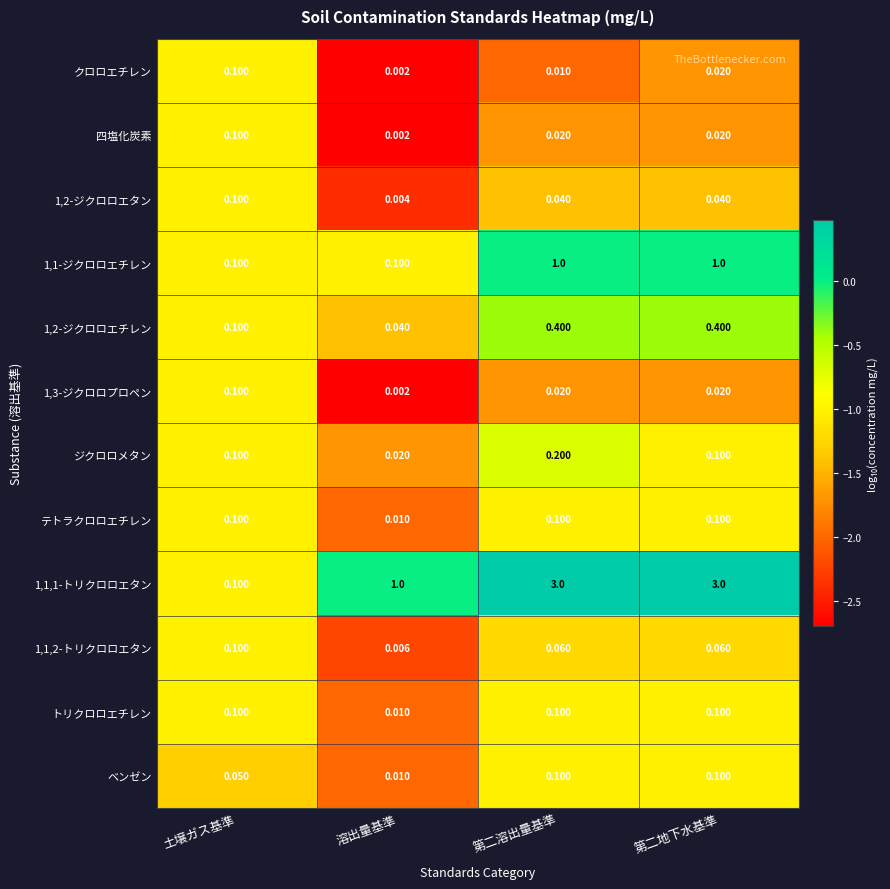

Which series changed the most between 第二溶出量基準 and 第二地下水基準?

ジクロロメタン